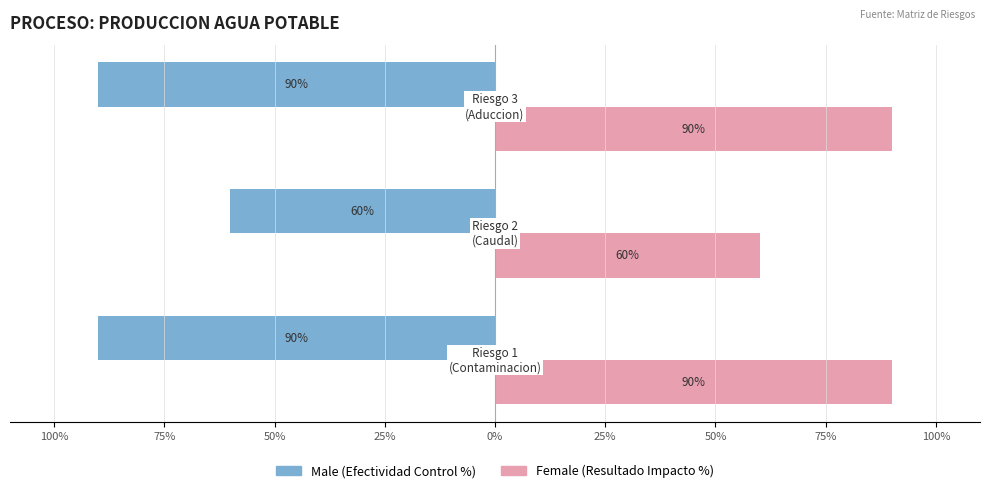

Does the chart contain any negative values?

Yes